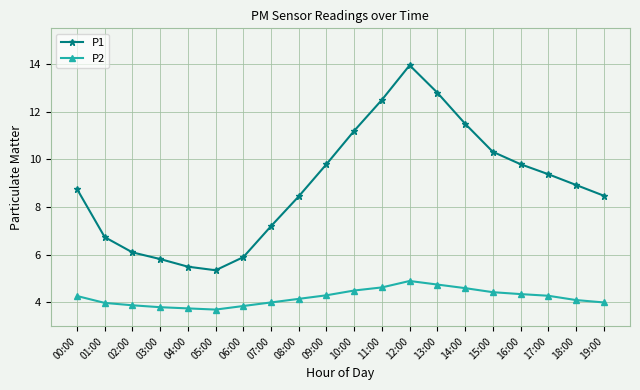

What is the smallest value displayed?

3.7